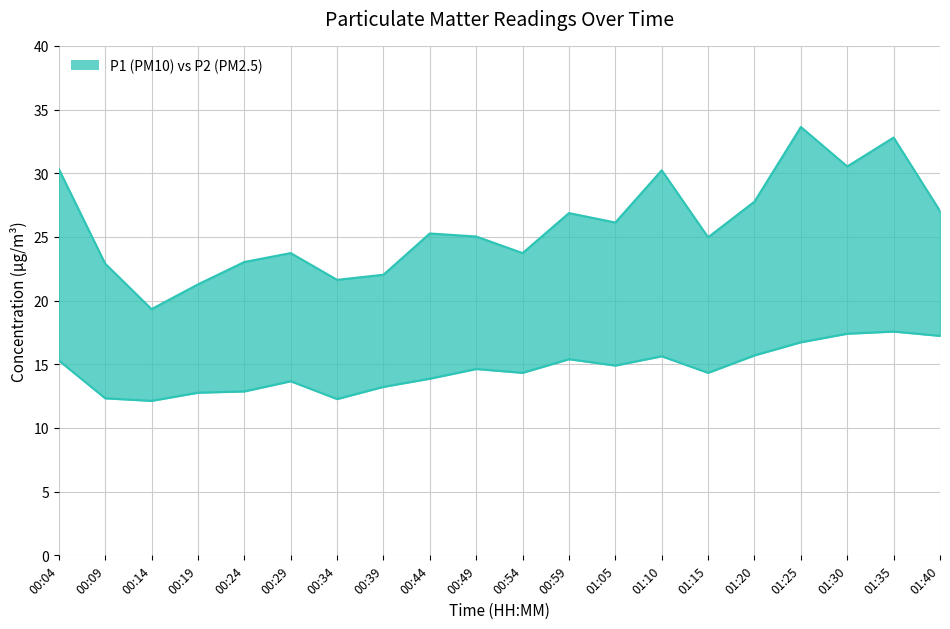

True or false: P2 and P1 cross at least once.

False